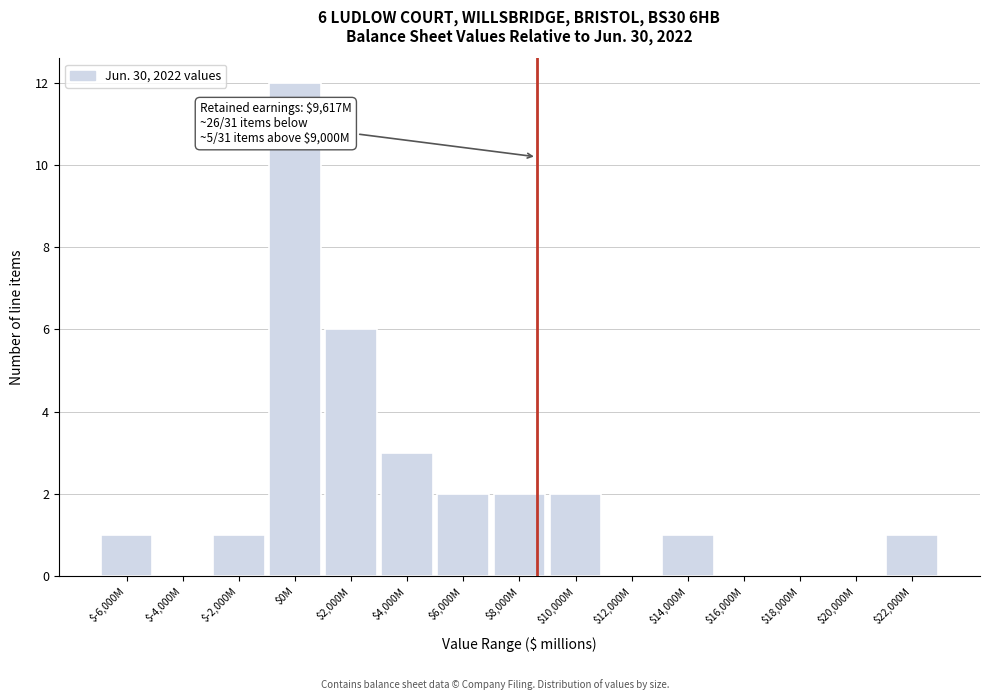

Is it true that the value at $20,000M is 0?

True